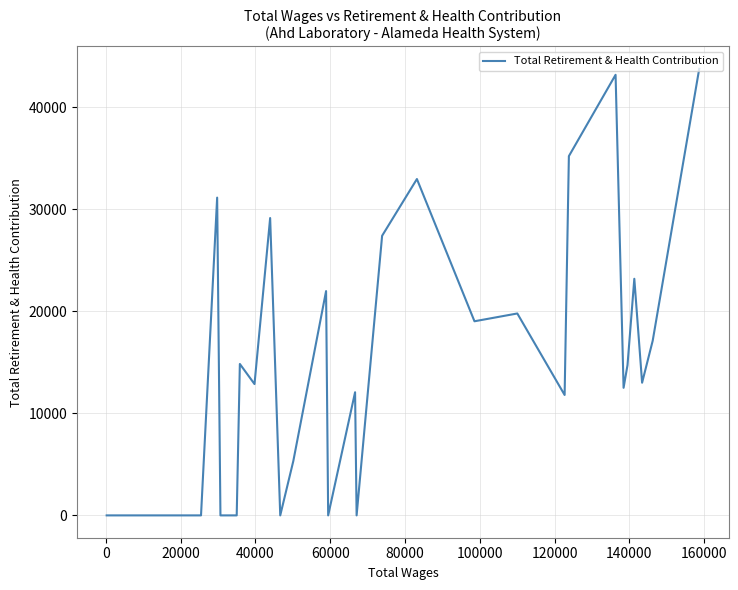

Is this an area chart (filled region under the line)?

No